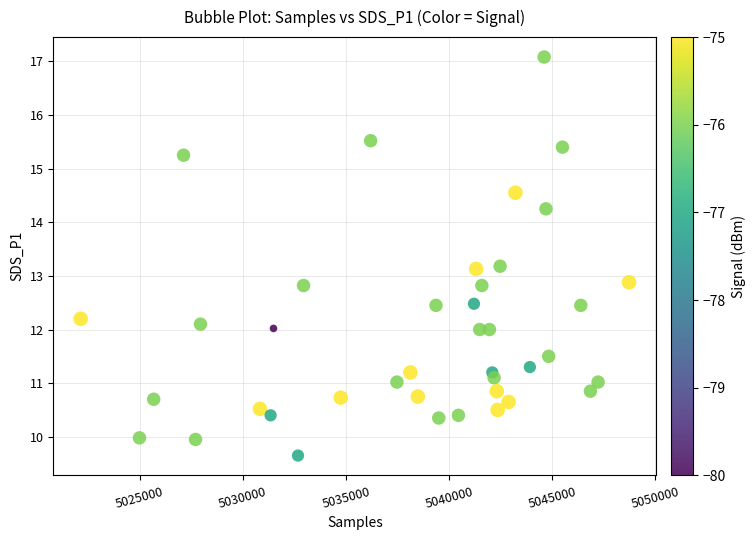

What is the range of X values (max minus min)?

26592.0